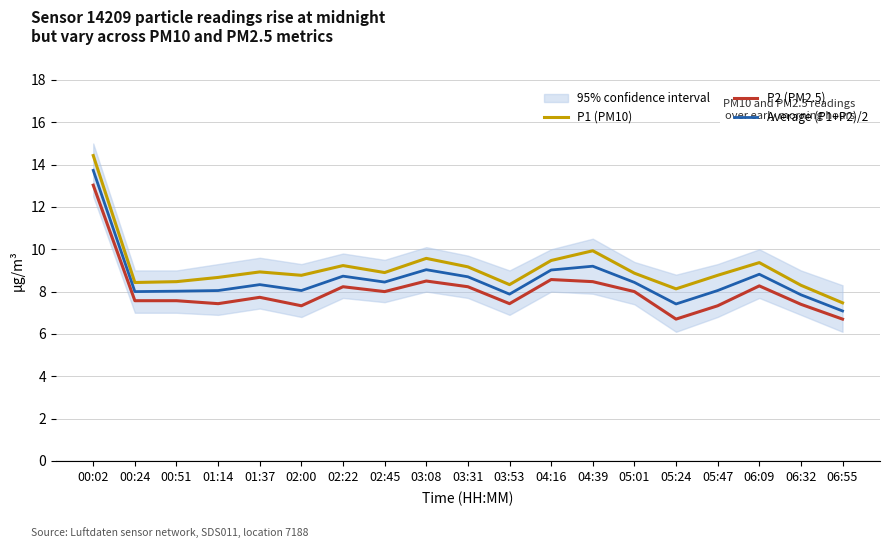

The P2 (PM2.5) series shows 7.6 at 00:24. True or false?

True